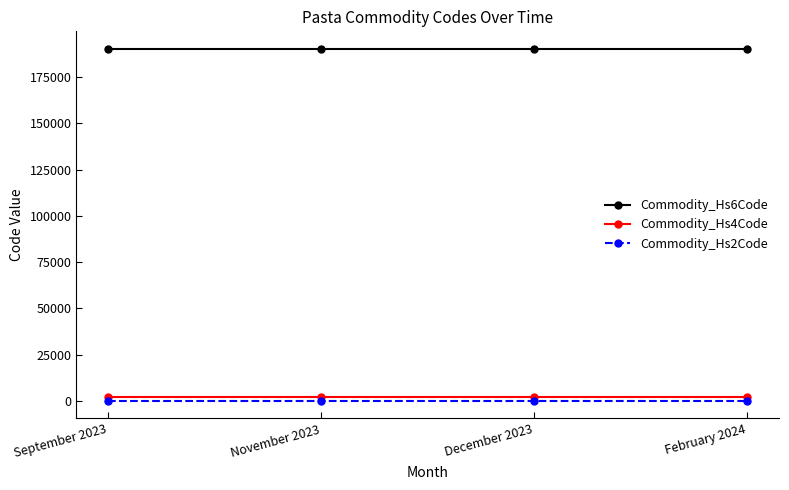

What is the greatest value displayed?

190219